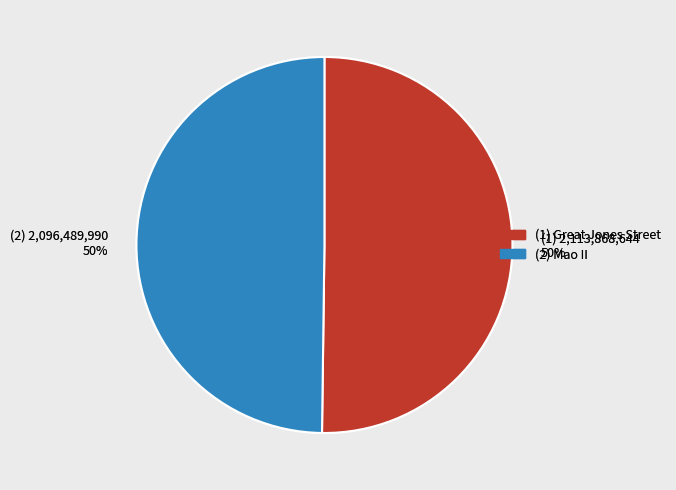

To the nearest percent, what portion does (1) 2,113,868,644 50% represent?

50%